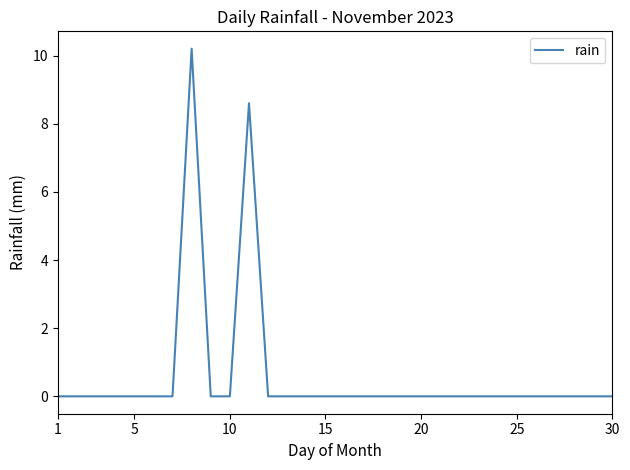

What is the greatest value displayed?

10.2